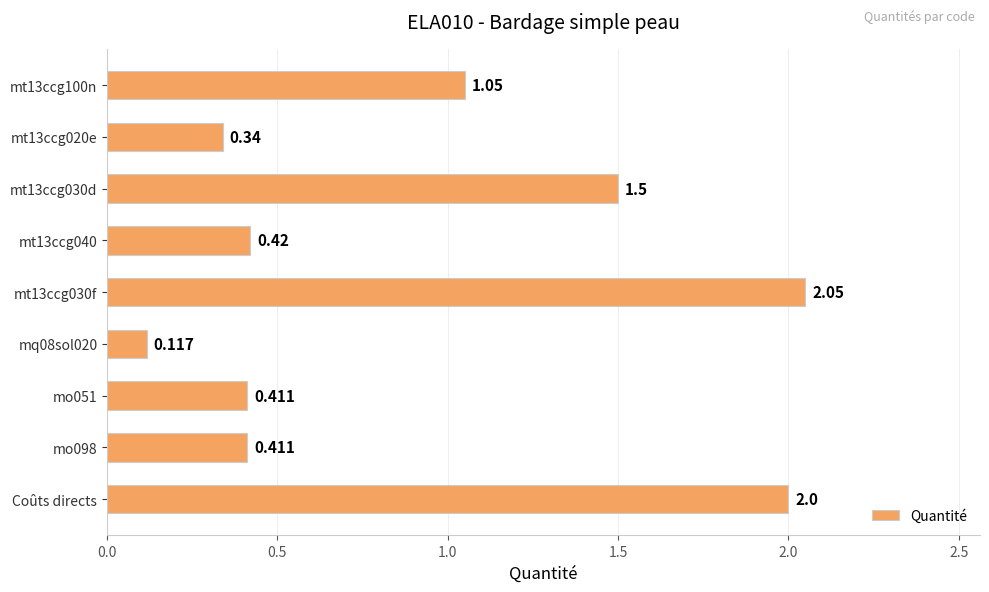

Between Coûts directs and mo051, which is larger?

Coûts directs